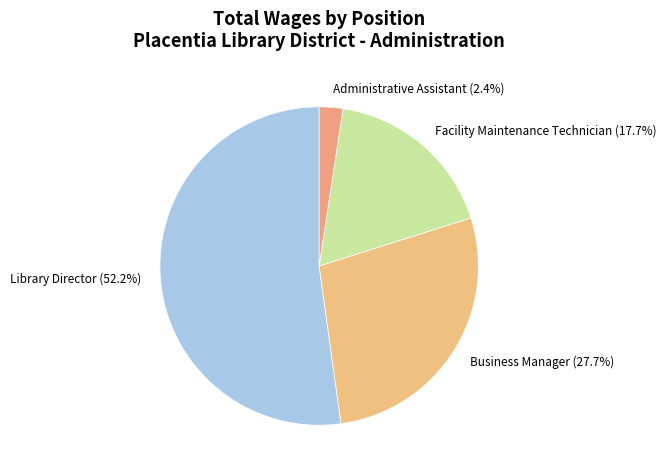

Which category has the biggest portion of the pie?

Library Director